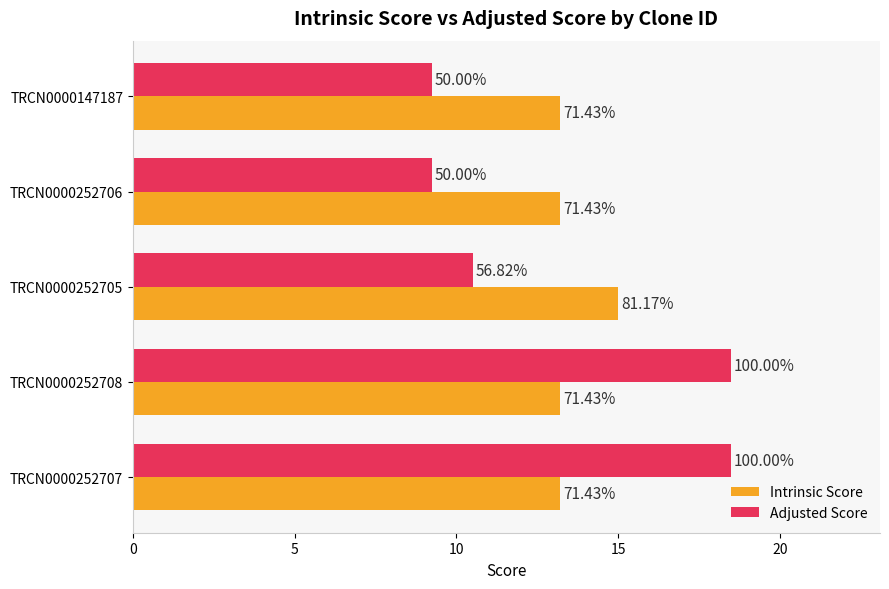

What are all the series names shown in the legend?

Intrinsic Score, Adjusted Score